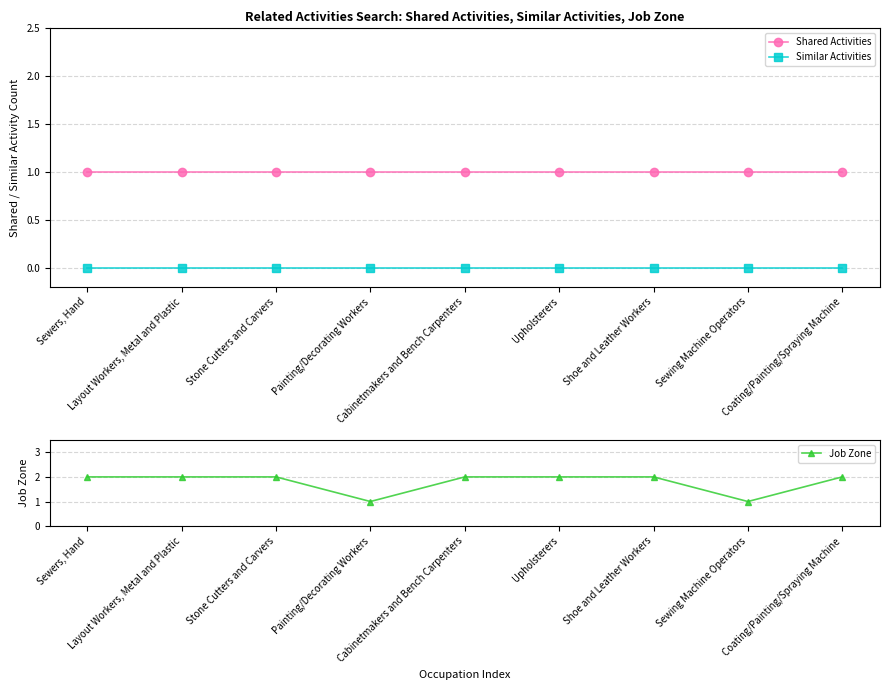

True or false: Similar Activities and Job Zone cross at least once.

False